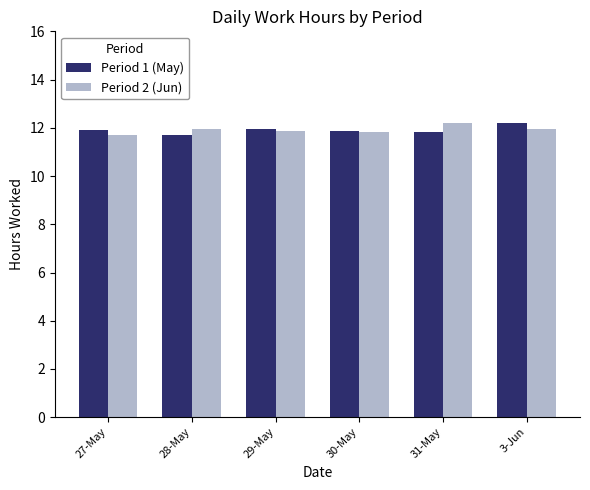

What is the maximum value for Period 2 (Jun)?

12.2